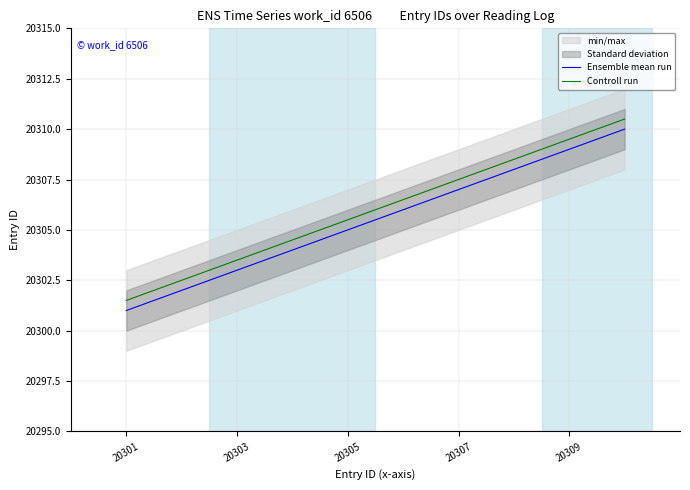

The value of Controll run at 20303 is 32036.5. True or false?

False